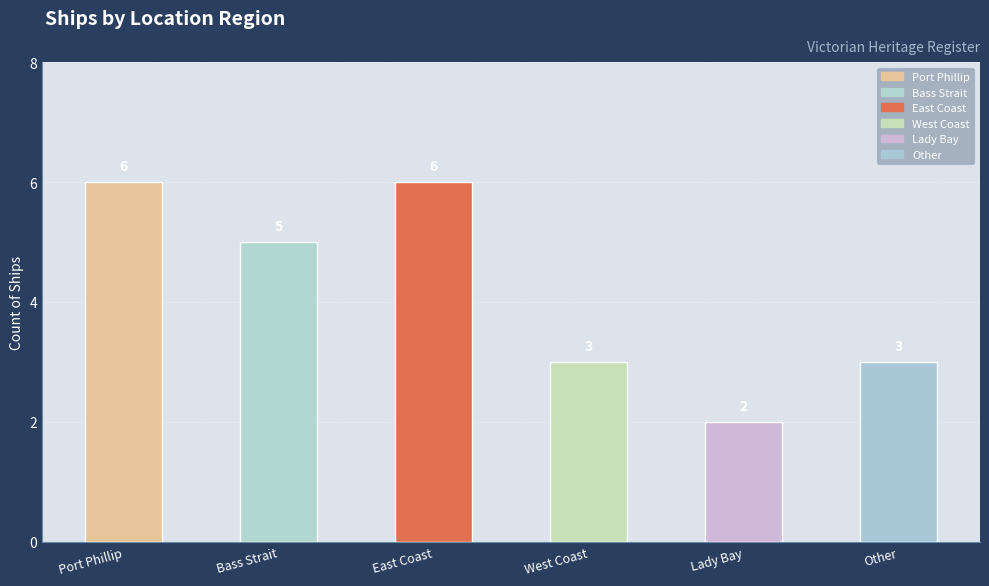

How many data points does each series have?

6